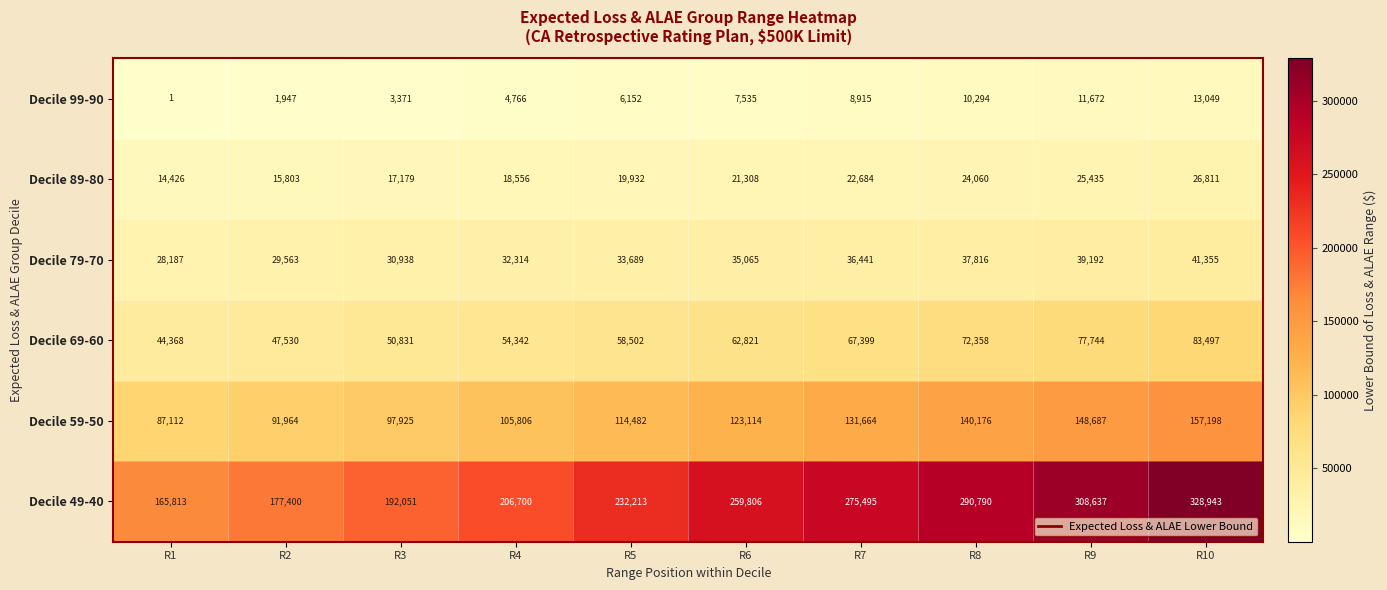

What is the minimum value for Decile 49-40?

165813